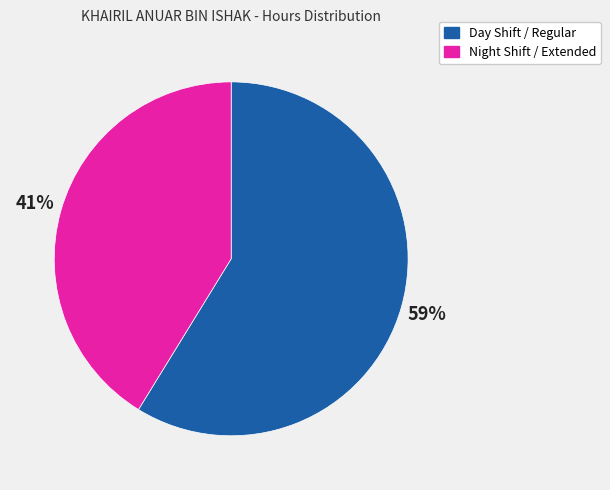

How many slices are in this pie chart?

2